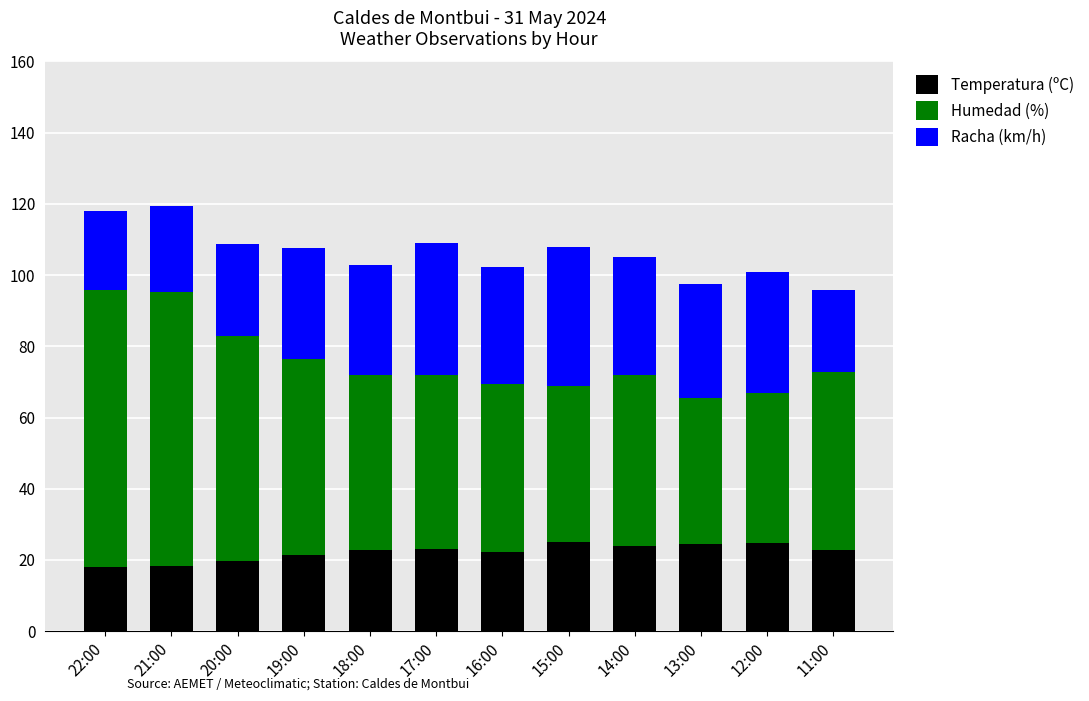

What is the total value across all series at 19:00?

107.5